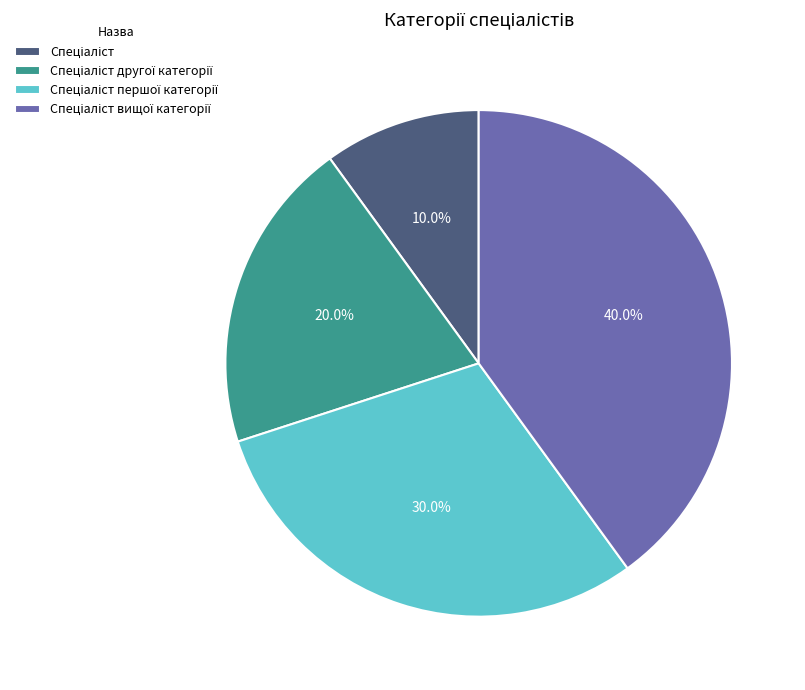

Does any single category account for the majority?

No